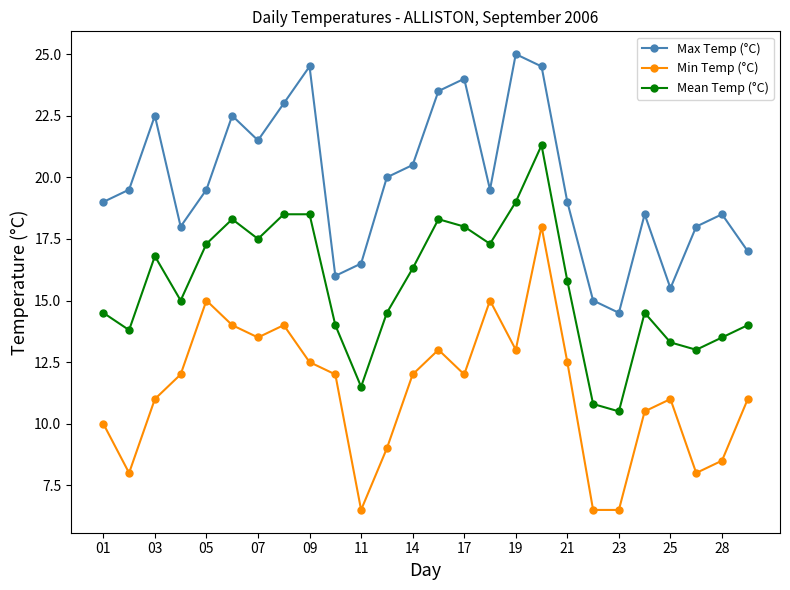

What is the value of the Mean Temp (°C) point at the 21st from the left?

10.5